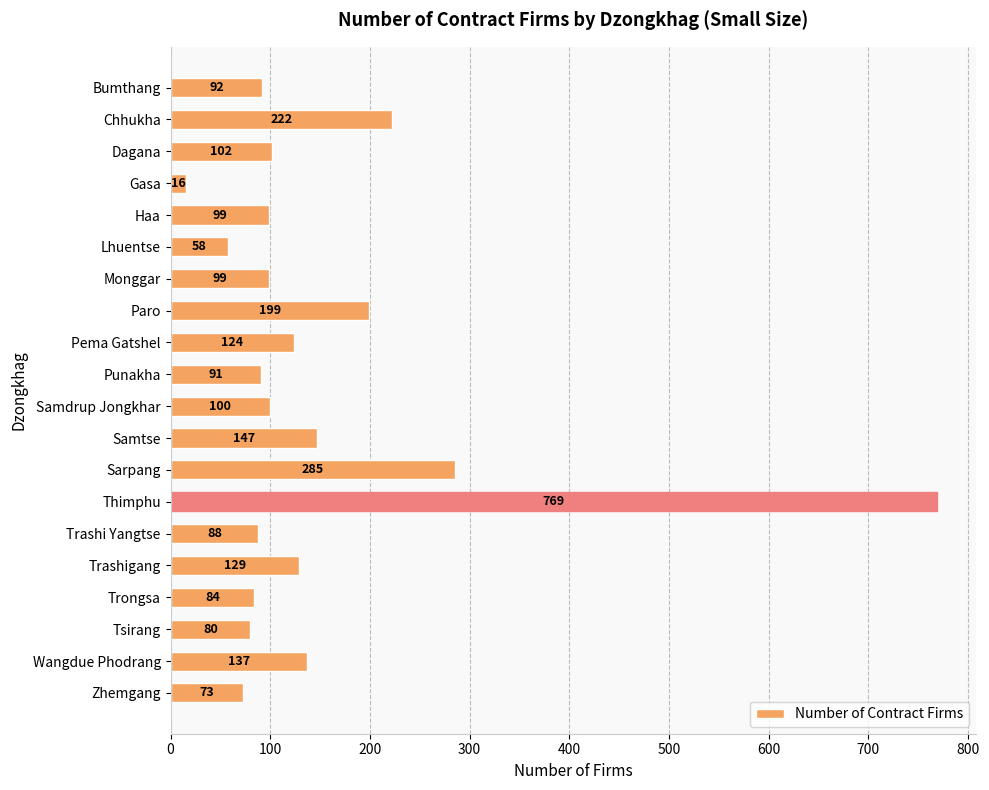

Read the value at Pema Gatshel, to the nearest 10.

120